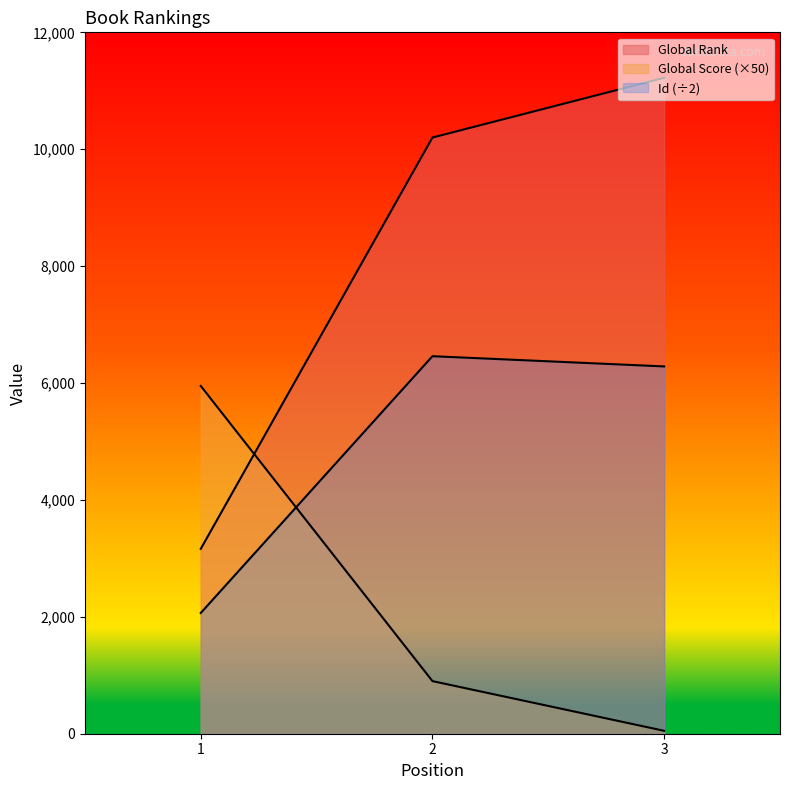

The Global Score series shows 5950.0 at 1. True or false?

True